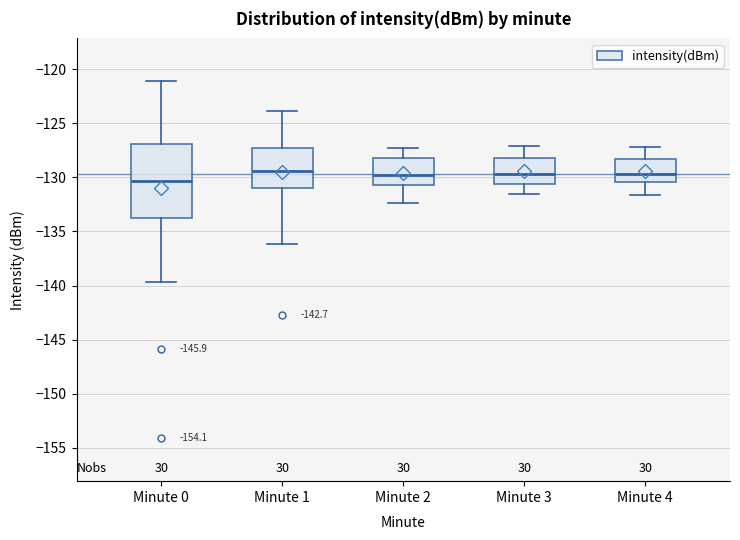

Reading left to right, transcribe this box plot: for each box, give where its median line is, the range the box spans, and where its two whiskers end, as read against the y-axis. The values are not printed on the chart, so give them approximately, as read against the axis.

Minute 0: median -130.5, box -133.5 to -127.0, whiskers -139.5 to -121.0
Minute 1: median -129.5, box -131.0 to -127.0, whiskers -136.0 to -124.0
Minute 2: median -129.5, box -130.5 to -128.0, whiskers -132.5 to -127.5
Minute 3: median -129.5, box -130.5 to -128.0, whiskers -131.5 to -127.0
Minute 4: median -129.5, box -130.5 to -128.5, whiskers -131.5 to -127.0